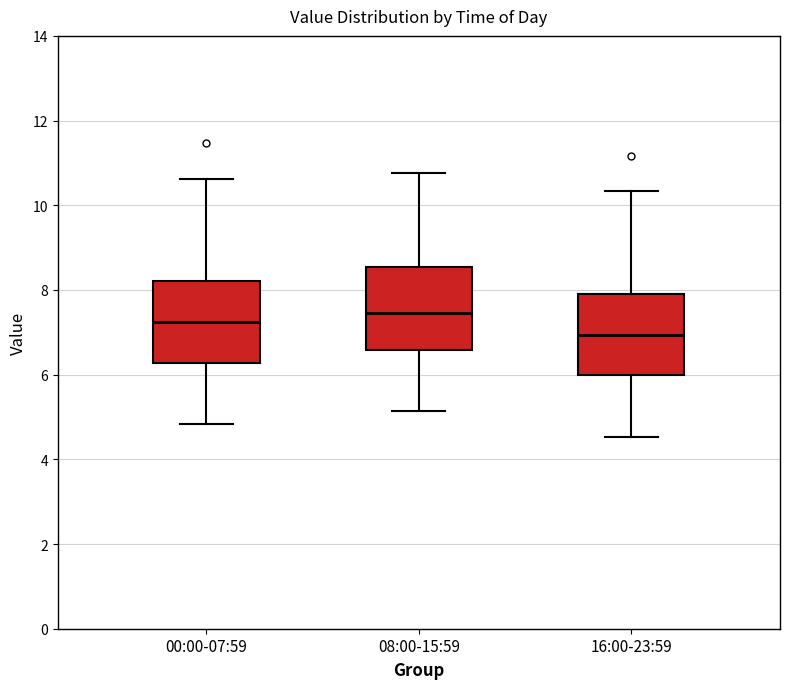

Which box has the lowest median line?

16:00-23:59